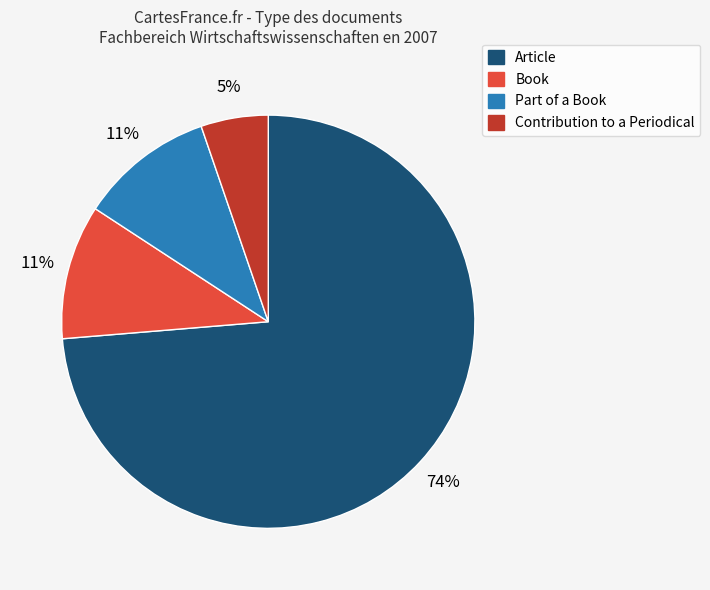

Combined, do Book and Article account for over 50%?

Yes